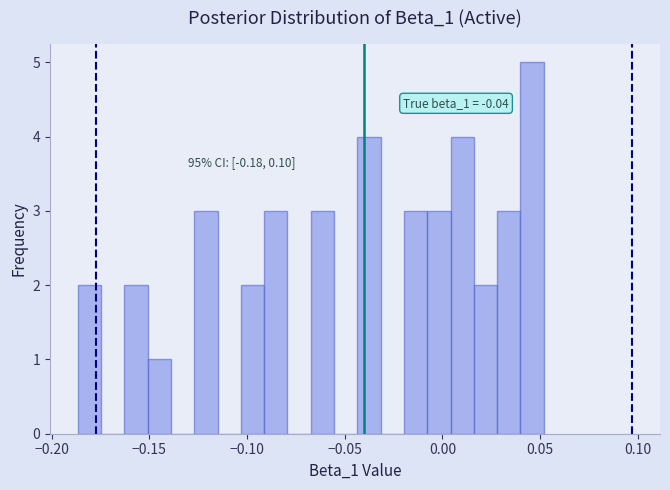

Around what value on the x-axis is the tallest bar? Give the approximate position of its centre, as read against the axis.

0.045